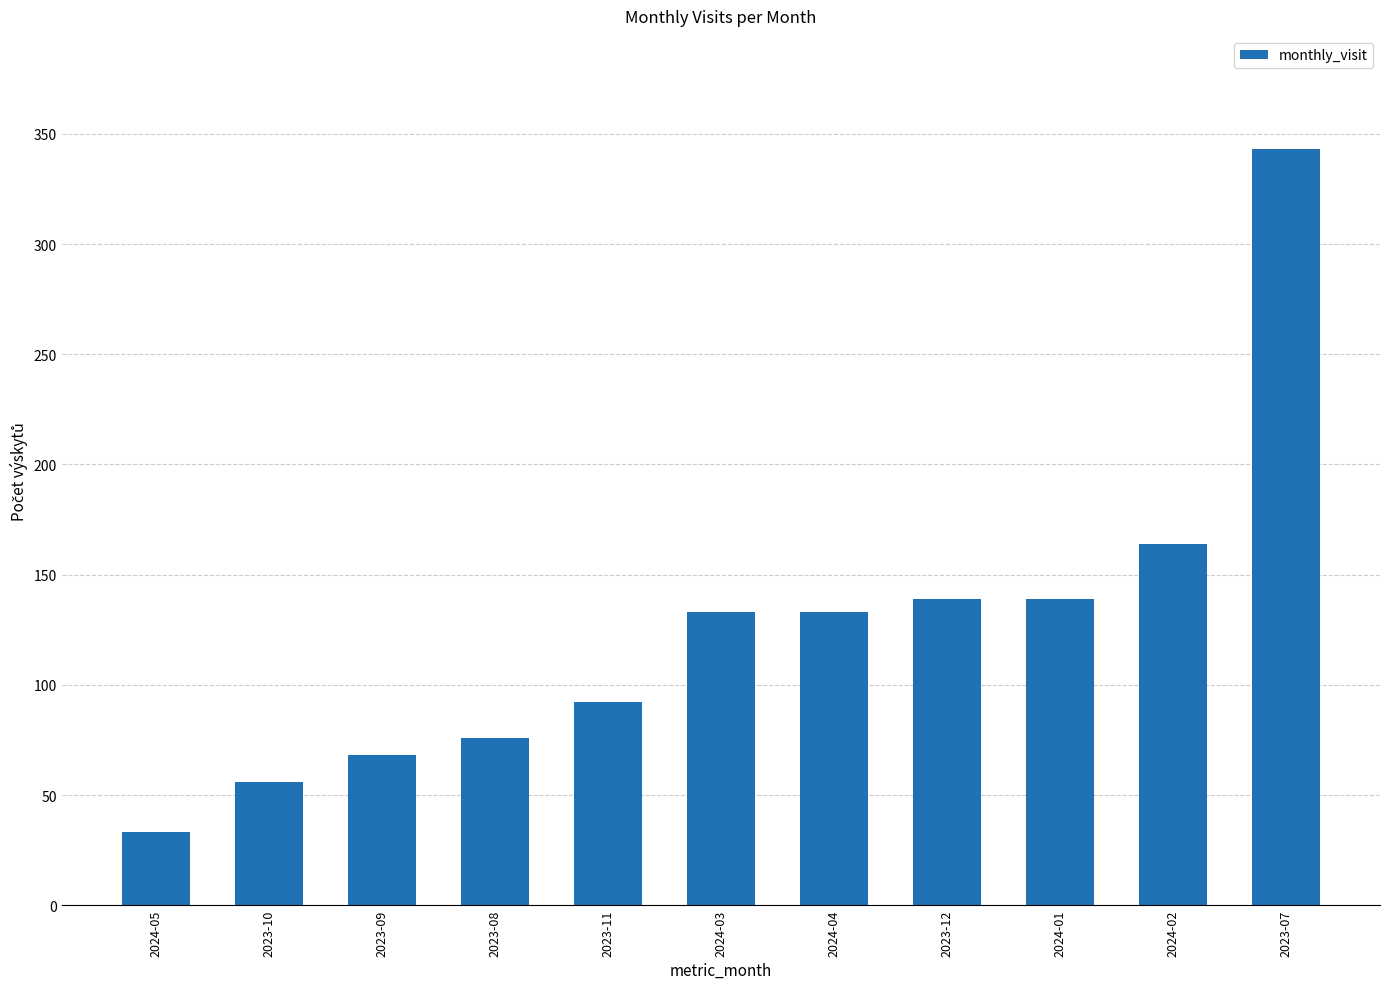

What is the change in value from 2024-04 to 2023-07?

+210